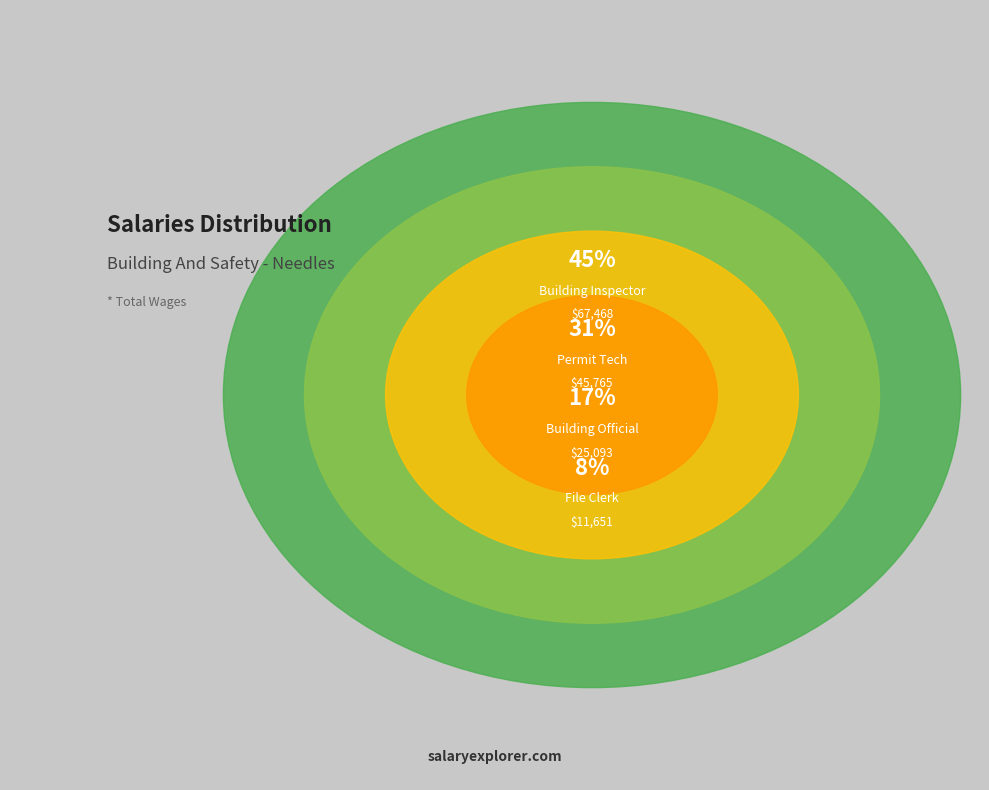

What is the change in value from Building Inspector to File Clerk?

-55817